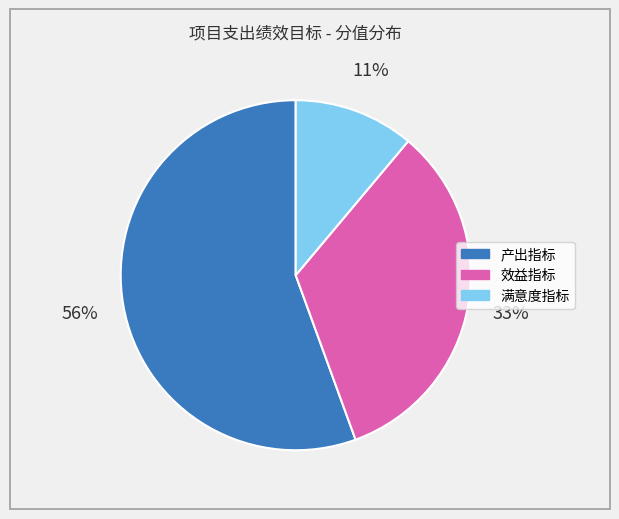

To the nearest percent, what is the difference between the 效益指标 and 满意度指标 slice percentages?

22%